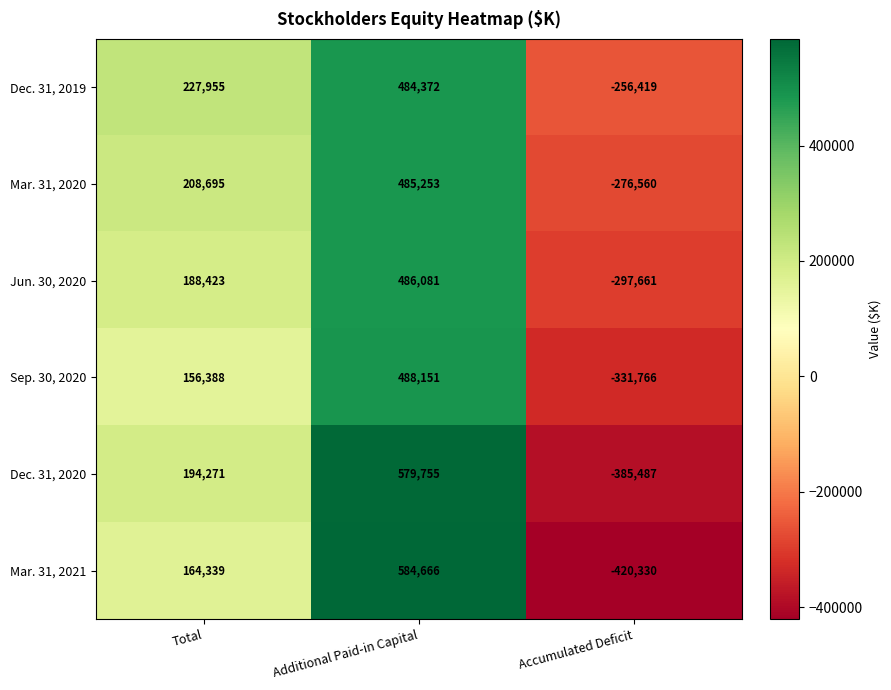

Reading left to right, what are all the values shown in this chart?

Dec. 31, 2019: Total=227955	Additional Paid-in Capital=484372	Accumulated Deficit=-256419
Mar. 31, 2020: Total=208695	Additional Paid-in Capital=485253	Accumulated Deficit=-276560
Jun. 30, 2020: Total=188423	Additional Paid-in Capital=486081	Accumulated Deficit=-297661
Sep. 30, 2020: Total=156388	Additional Paid-in Capital=488151	Accumulated Deficit=-331766
Dec. 31, 2020: Total=194271	Additional Paid-in Capital=579755	Accumulated Deficit=-385487
Mar. 31, 2021: Total=164339	Additional Paid-in Capital=584666	Accumulated Deficit=-420330